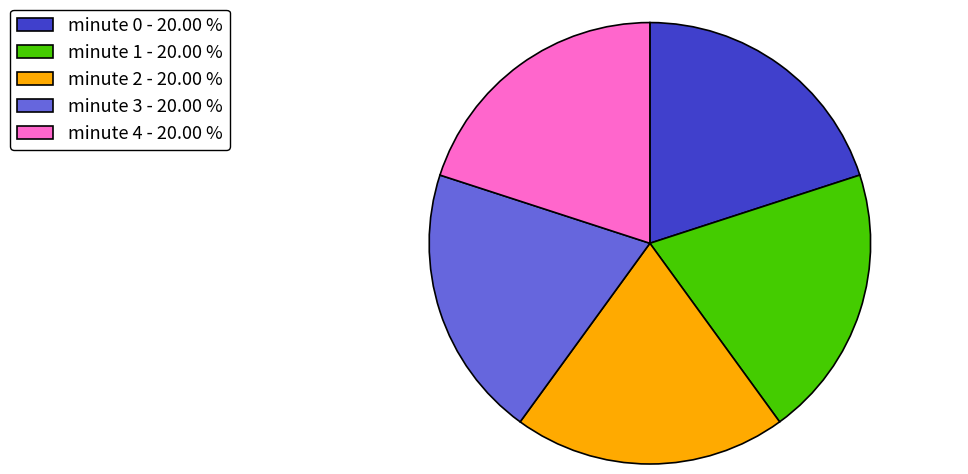

Combined, do minute 4 - 20.00 % and minute 1 - 20.00 % account for over 50%?

No